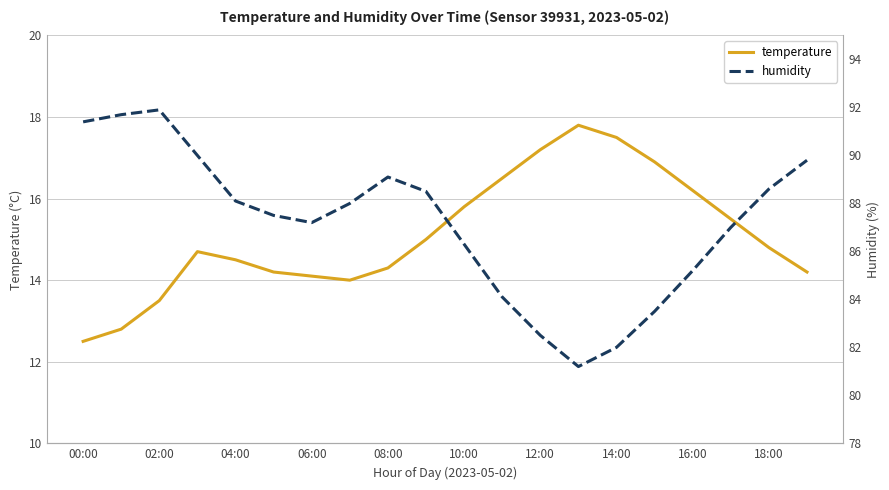

What is the approximate value of humidity at 00:00?

91.4